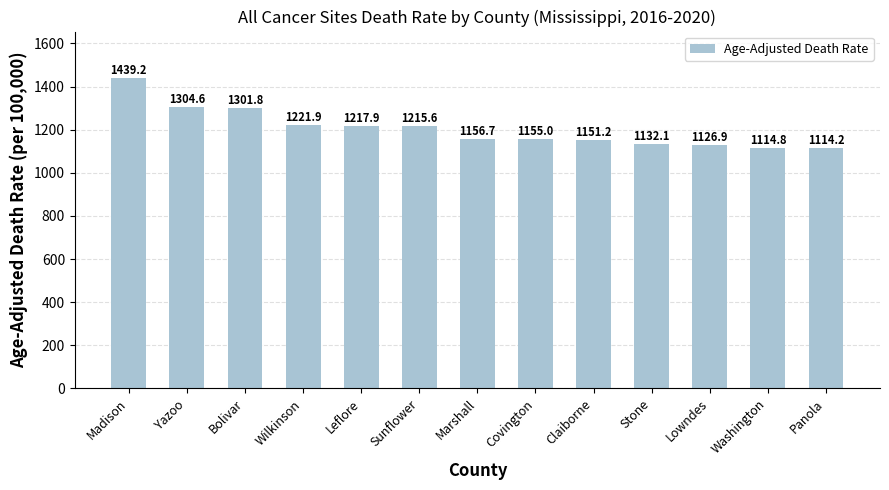

The value at Wilkinson is 1221.9. True or false?

True